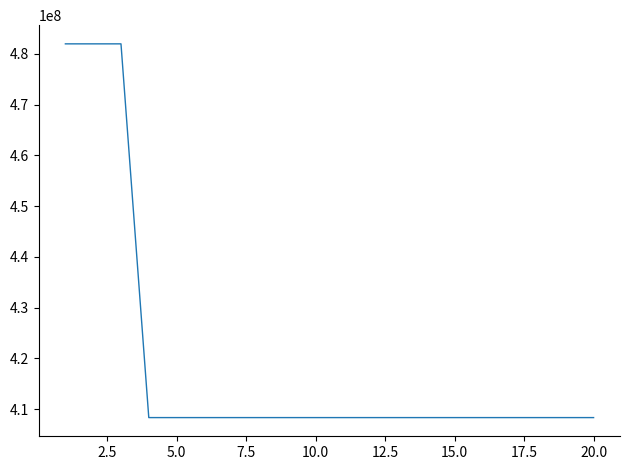

How many values exceed 408353964?

16